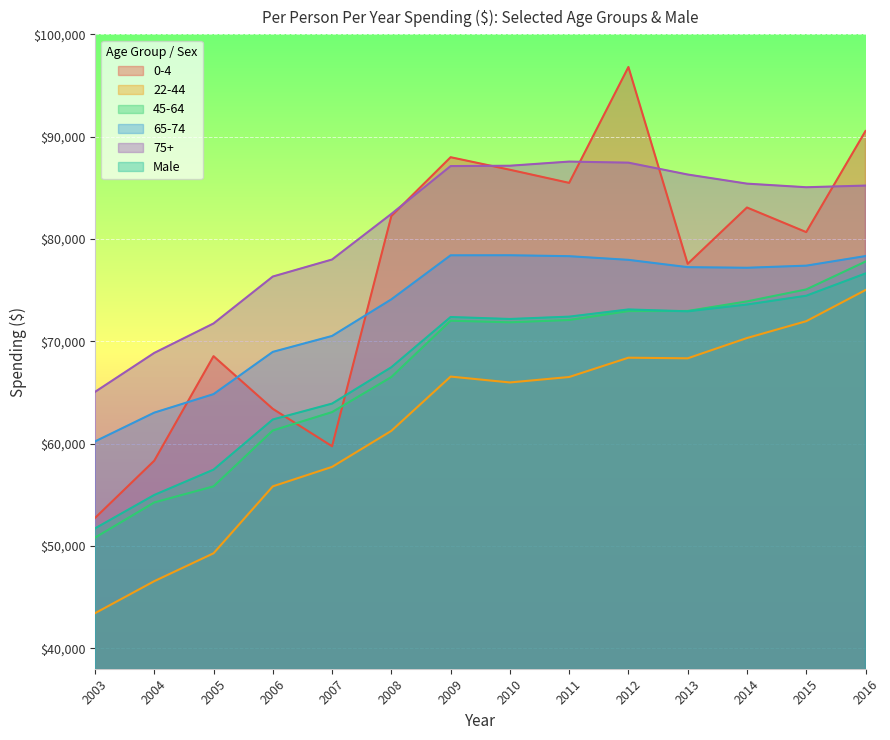

At which label is 75+ closest to 76308?

2006